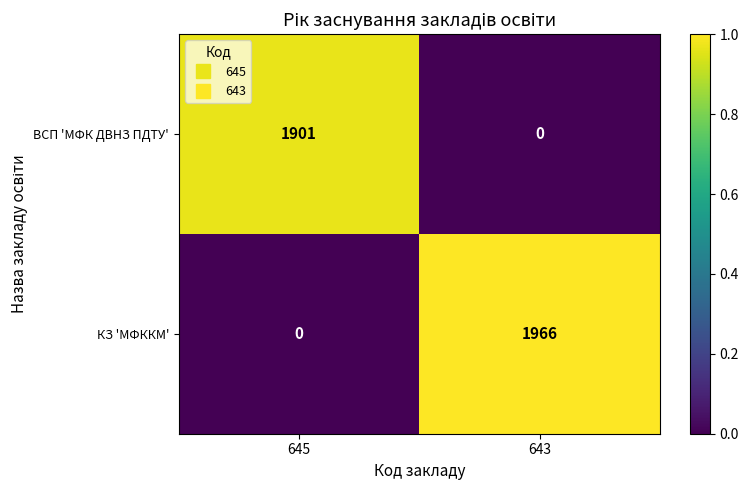

What is the difference between the maximum and minimum values in the КЗ 'МФККМ' series?

1966